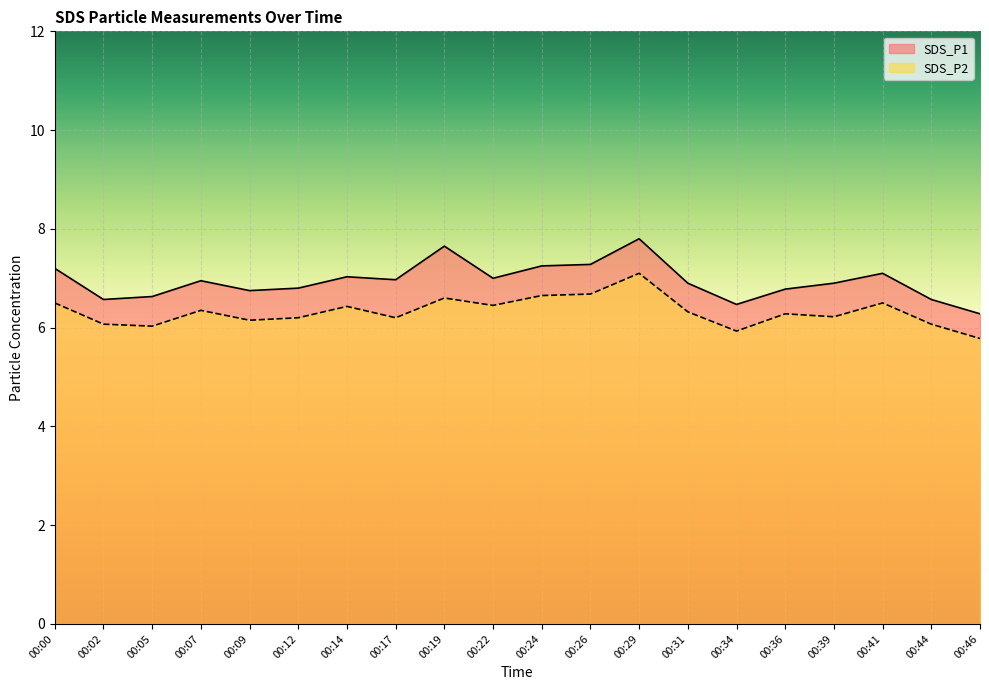

Rank the series at 00:39 from lowest to highest value.

SDS_P2, SDS_P1